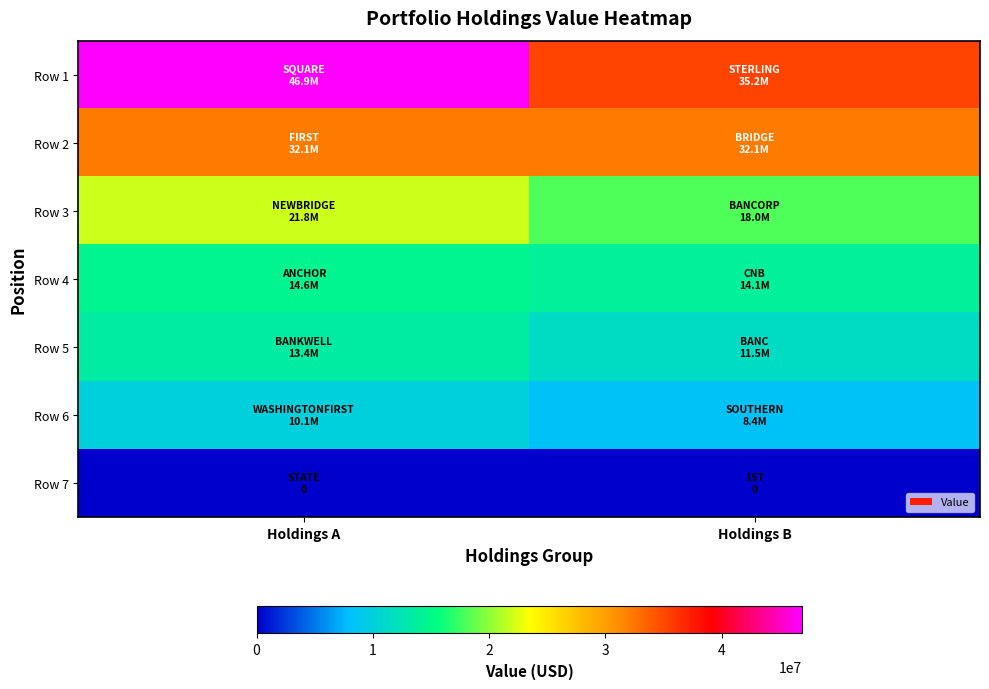

What is the maximum value shown in the chart?

46901000